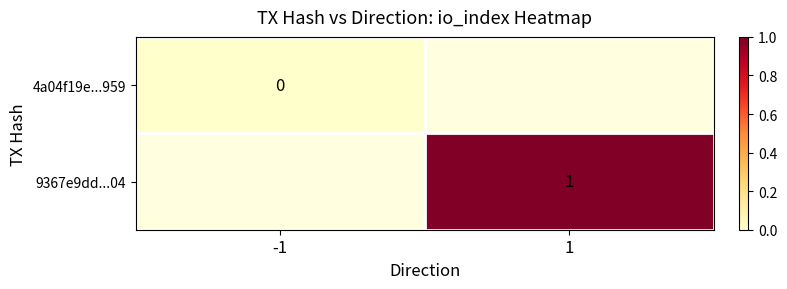

Is the value of 9367e9dd...04 at 1 greater than the value of 4a04f19e...959 at -1?

Yes